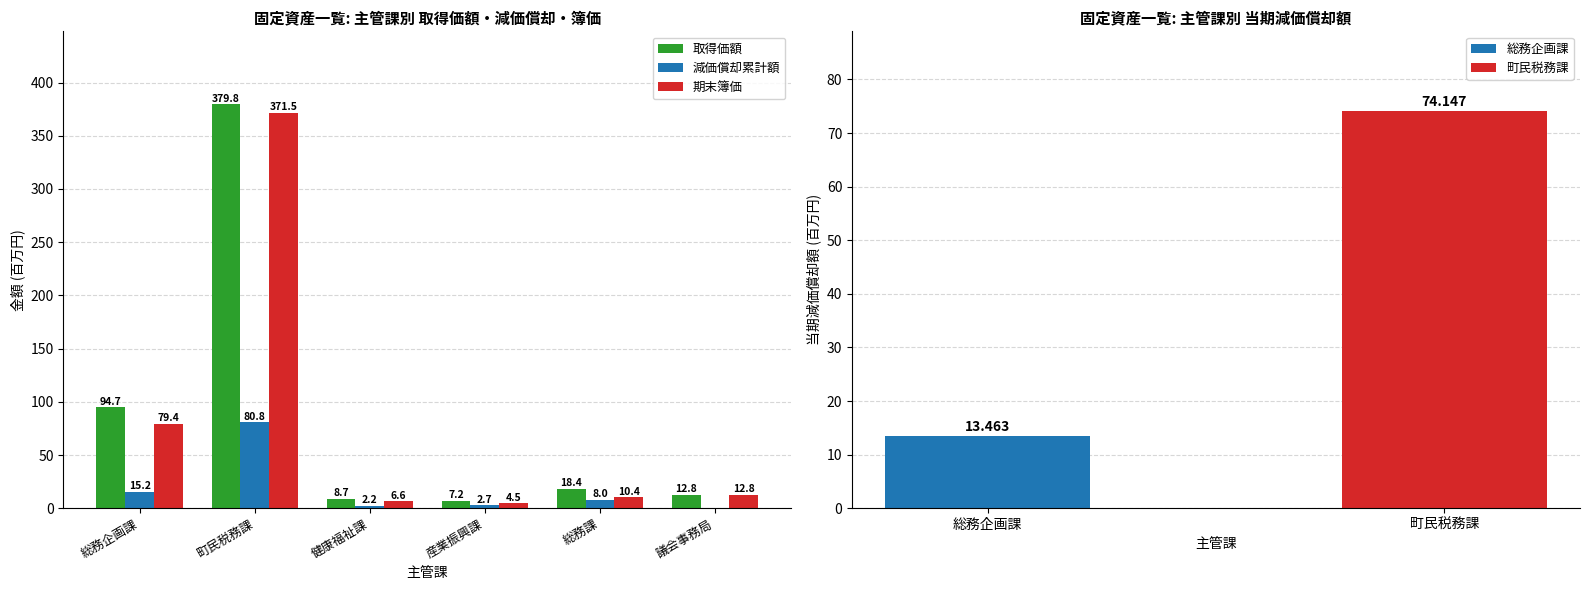

The 取得価額 series shows 152.1 at 総務企画課. True or false?

False